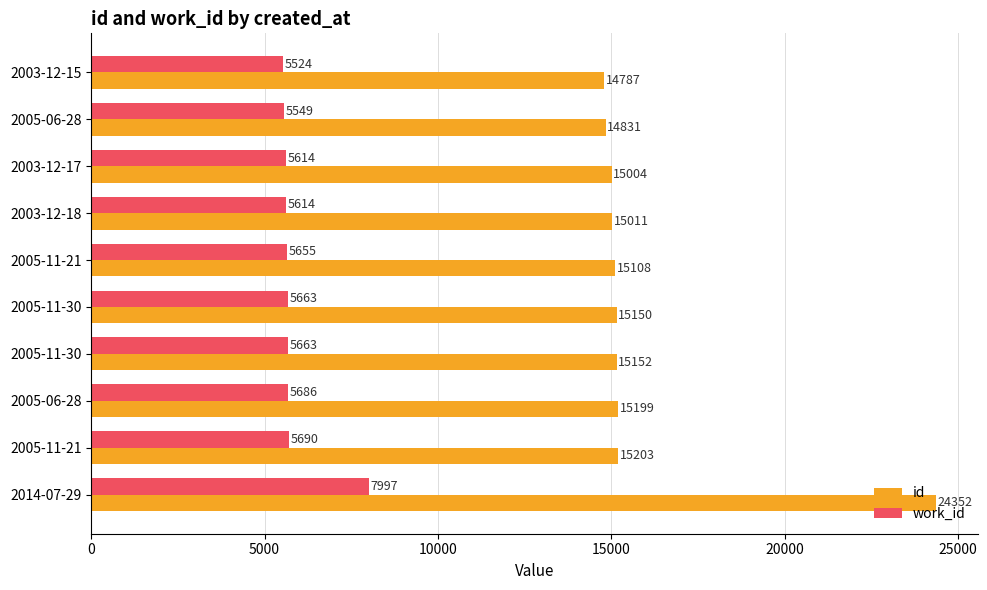

How many categories are shown in the chart?

10